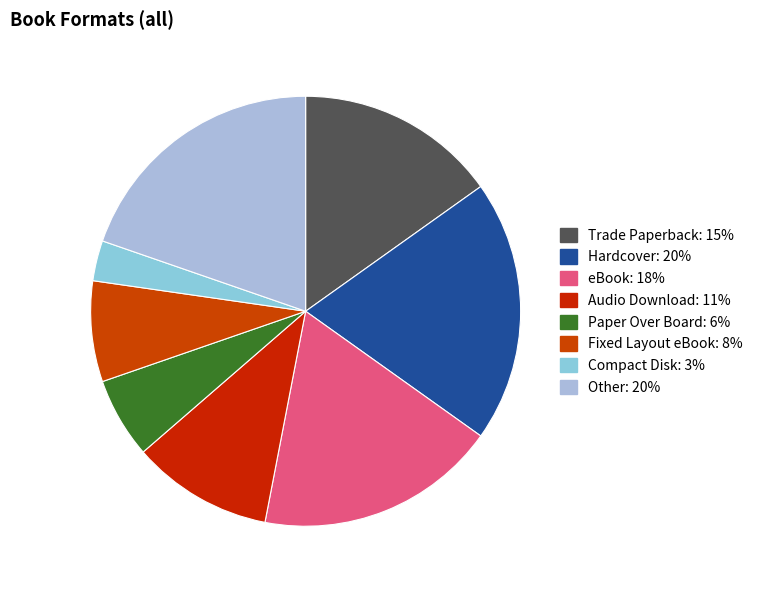

To the nearest percent, what is the average slice percentage?

12%